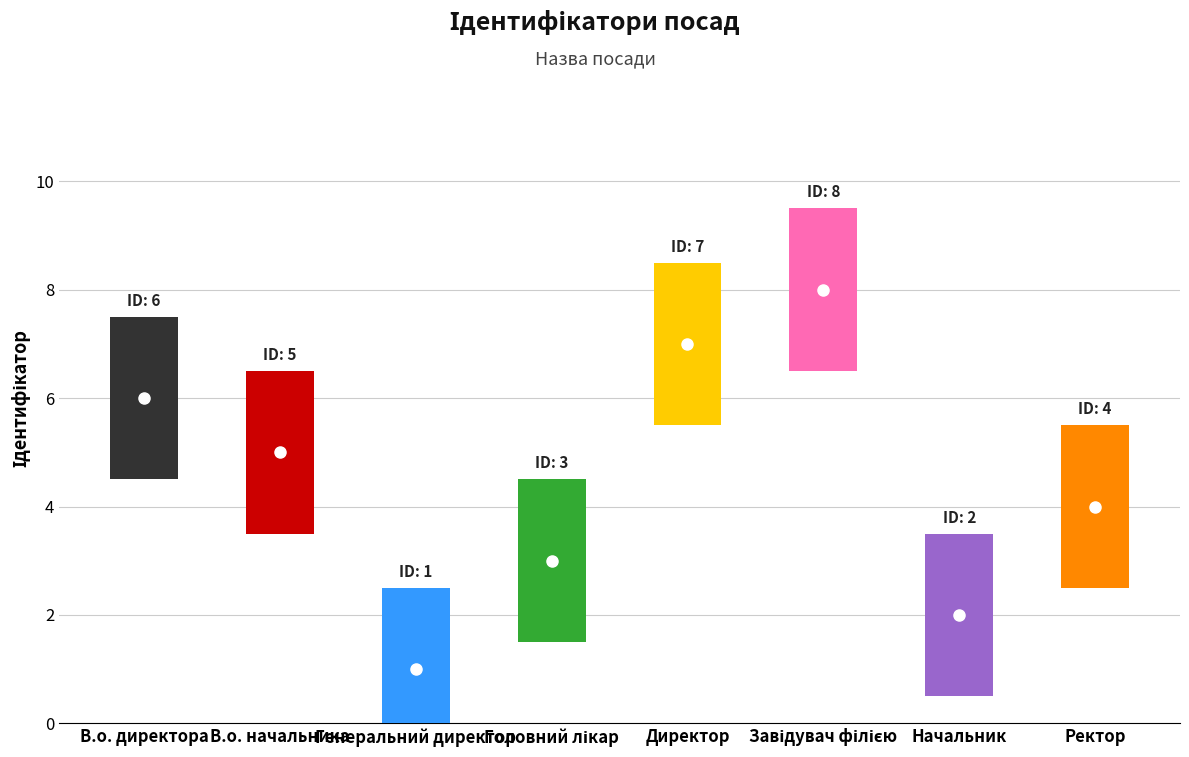

What is the value of the 8th bar from the left?

4